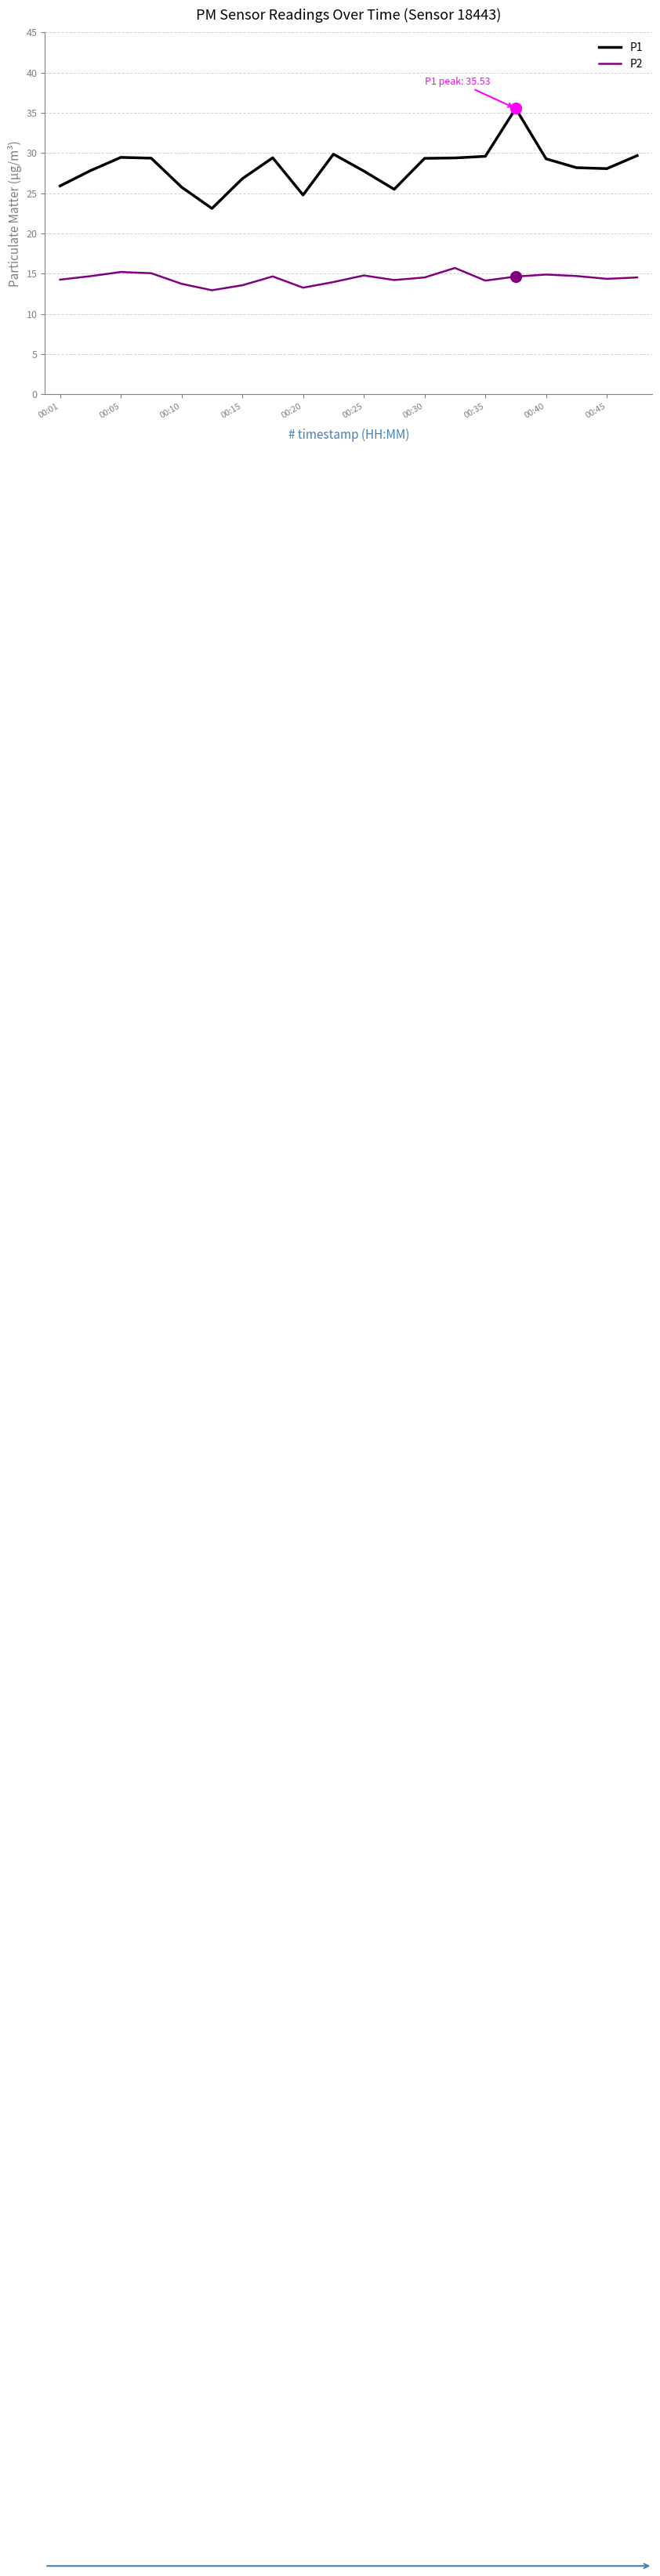

True or false: P1 has more than 1 points higher than both neighbors.

True